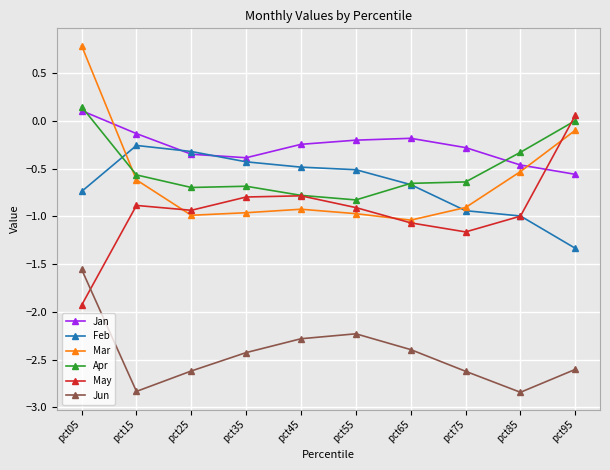

True or false: Apr has more than 2 interior local peaks.

False